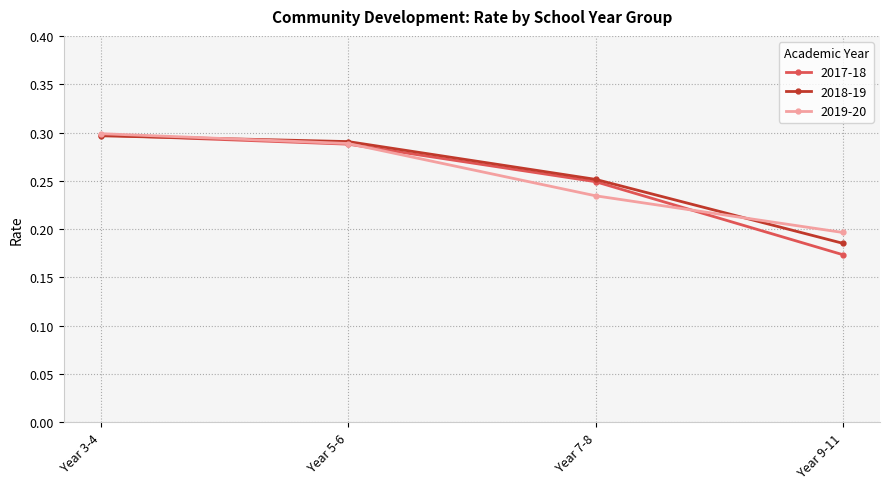

What position from the left is Year 9-11?

4